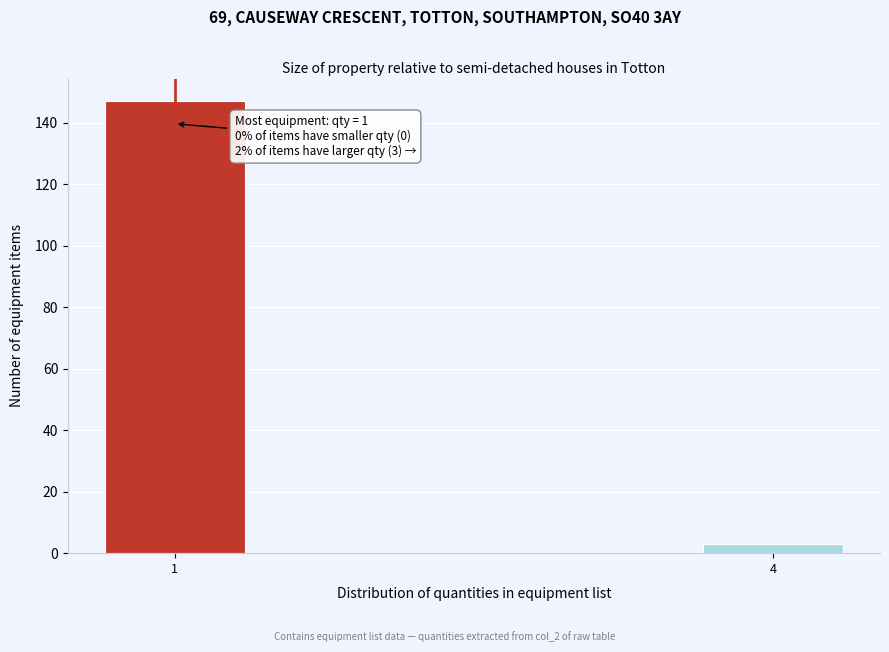

Reading left to right, list all the values displayed in this chart.

1=147	4=3